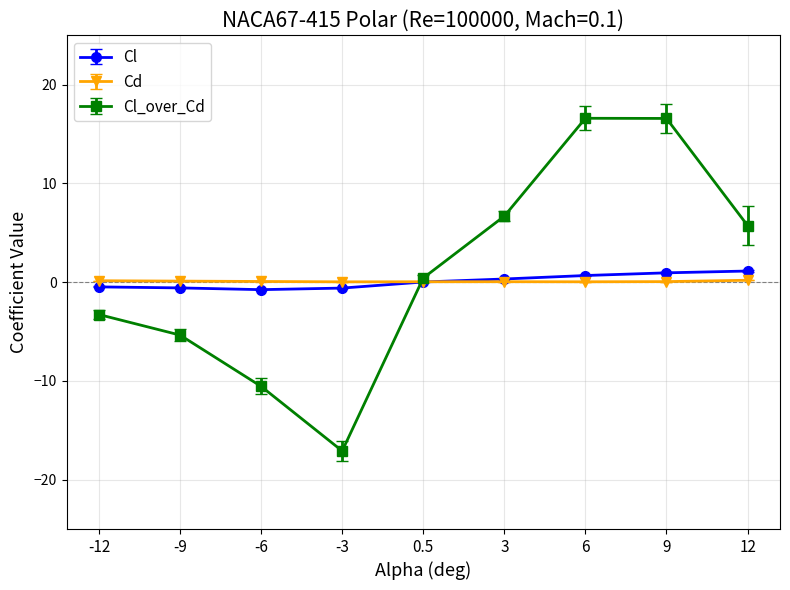

Where is Cl_over_Cd nearest to the value 0?

0.5